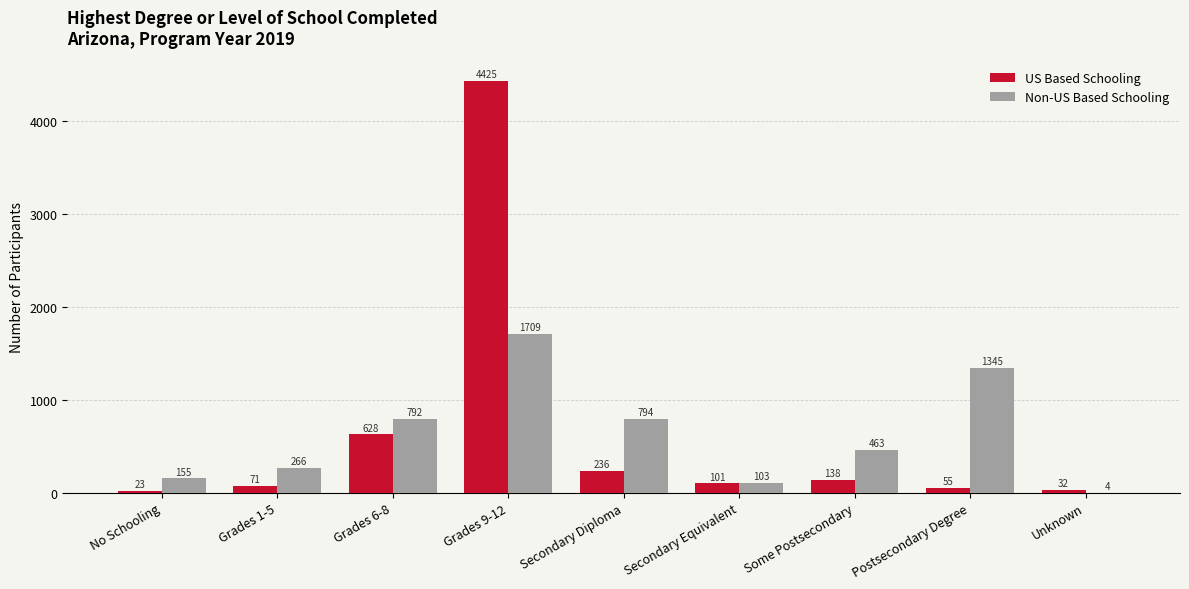

Count the number of categories in the chart.

9